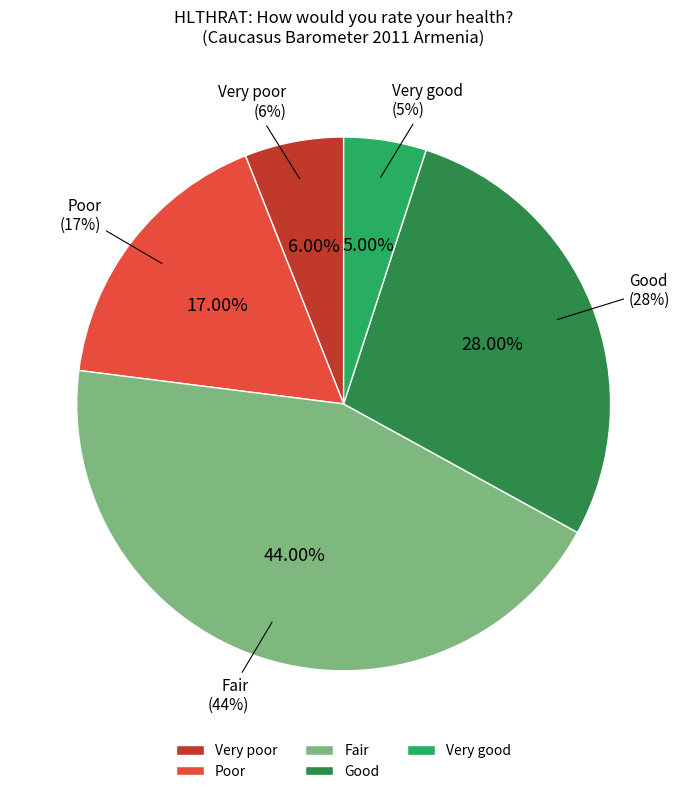

How many segments does this pie chart have?

5